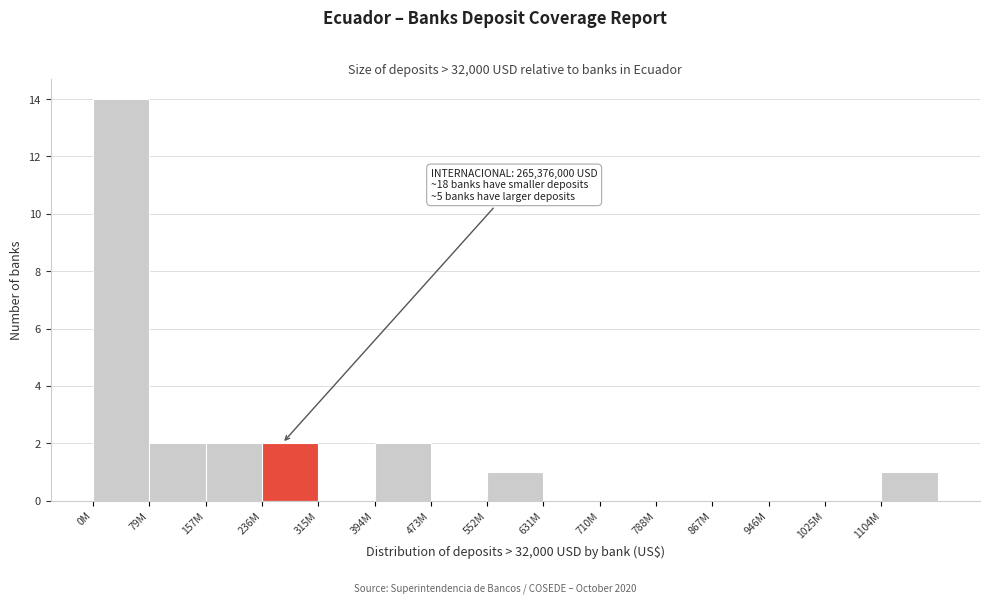

Reading right to left, what are all the values shown in this chart?

1104M=1	1025M=0	946M=0	867M=0	788M=0	710M=0	631M=0	552M=1	473M=0	394M=2	315M=0	236M=2	157M=2	79M=2	0M=14